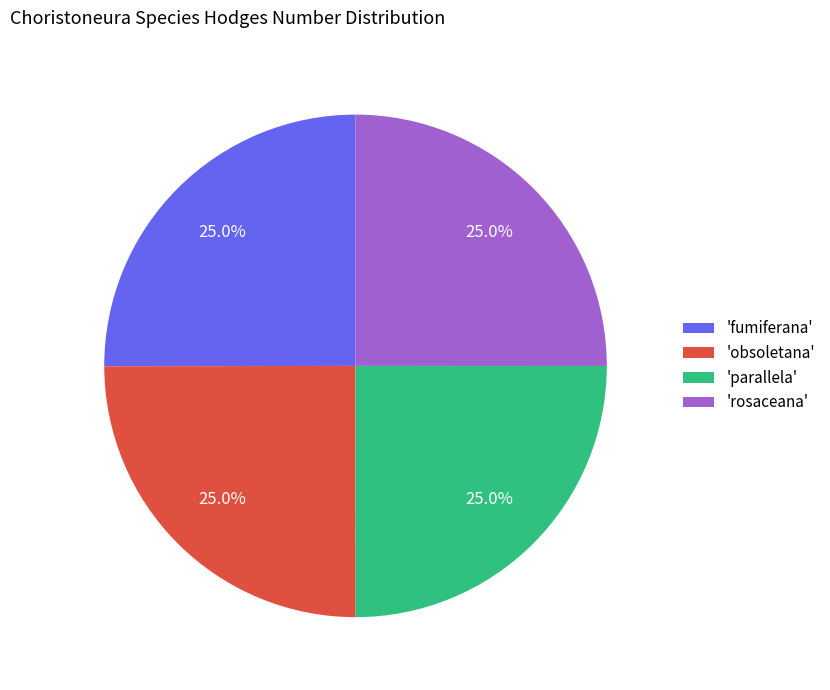

Is 'rosaceana' the majority of the pie?

No